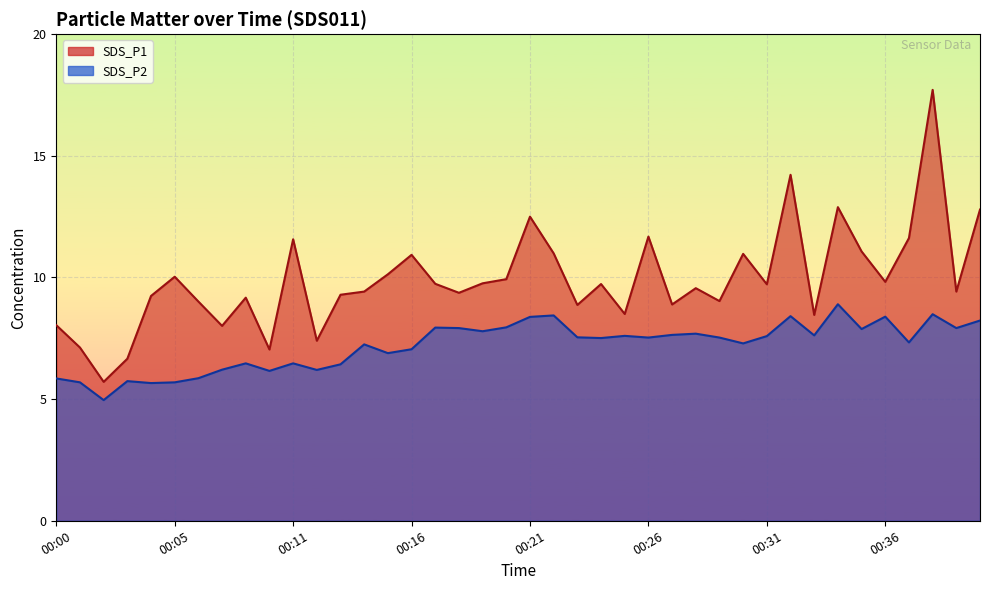

List the series in order of their overall mean, highest first.

SDS_P1, SDS_P2